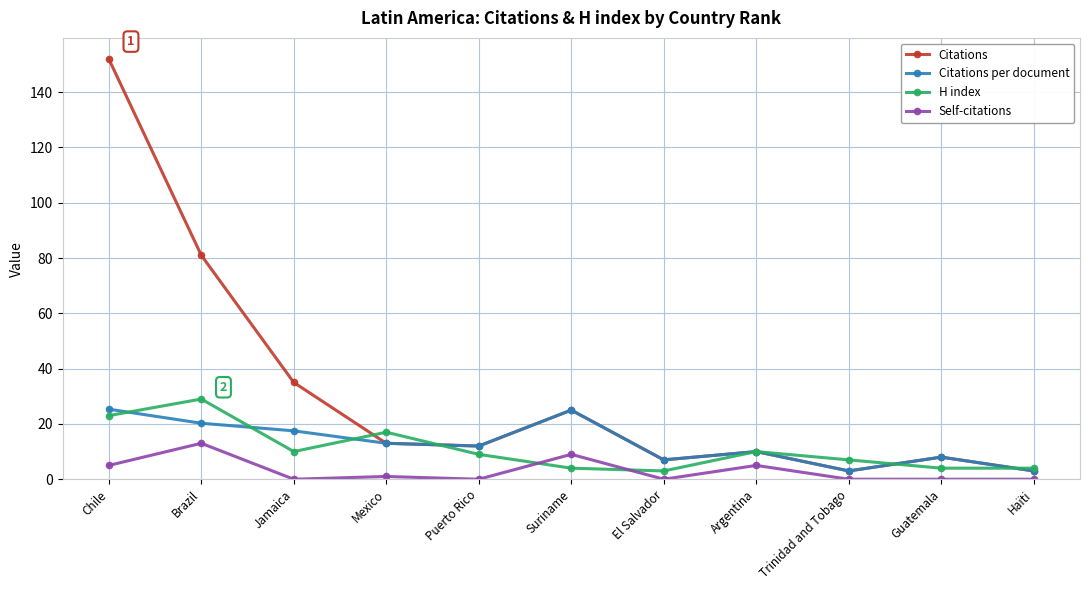

What is the maximum value shown in the chart?

152.0